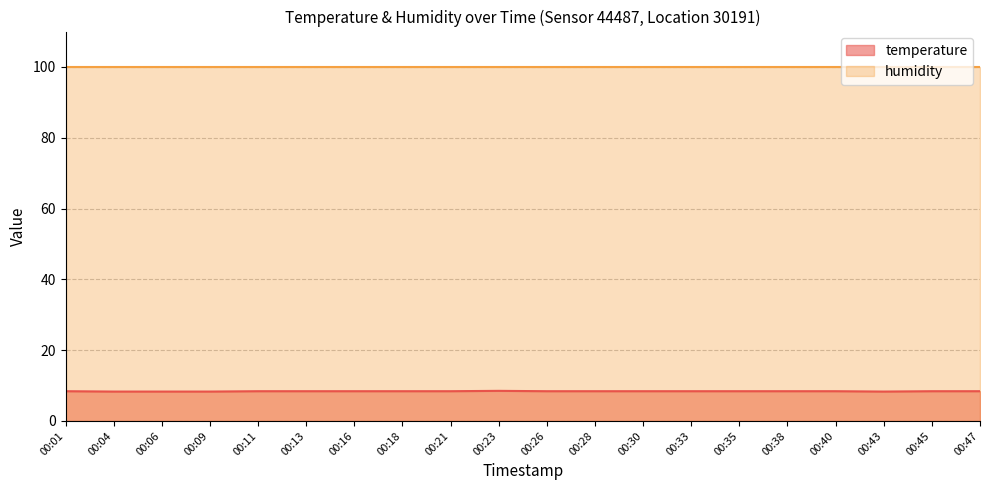

Which category has the highest value across all series?

00:23